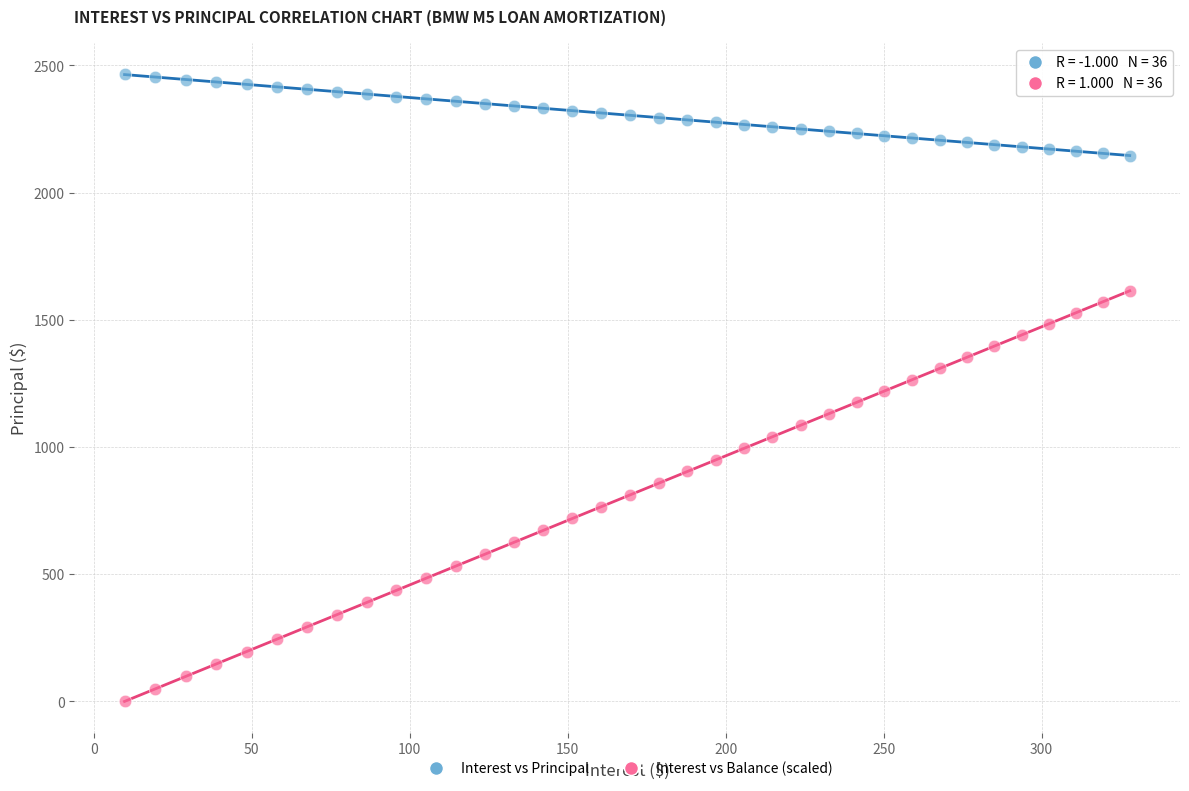

Which series has the widest spread of Y values?

Interest vs Balance (scaled)